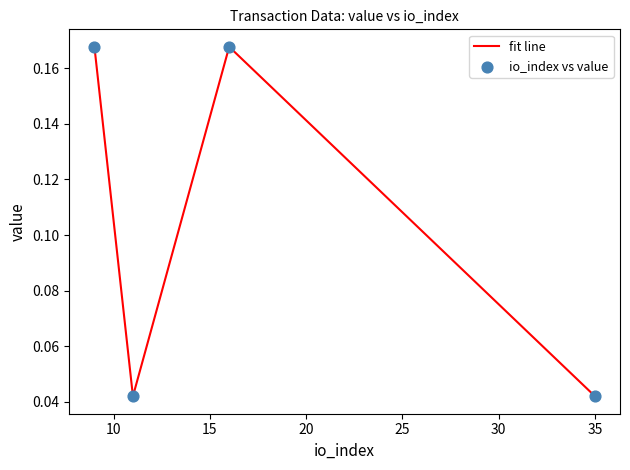

Count the values in the range 0 to 1.

4